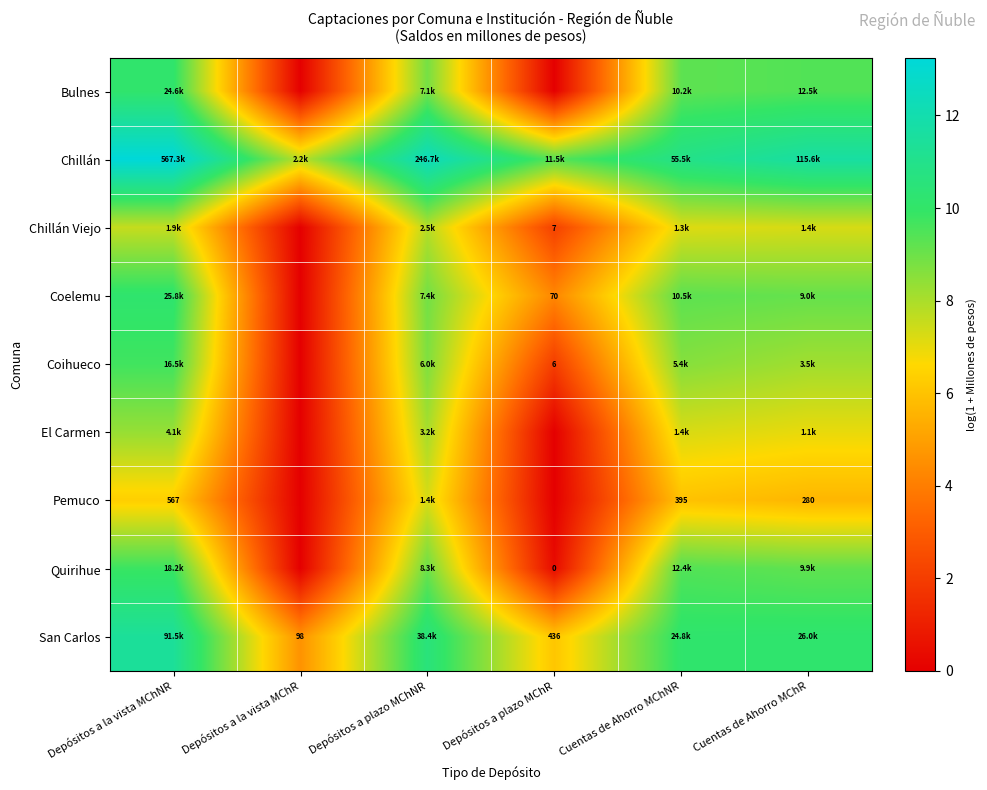

True or false: Bulnes has a value of 4.9 at Depósitos a la vista MChR.

False